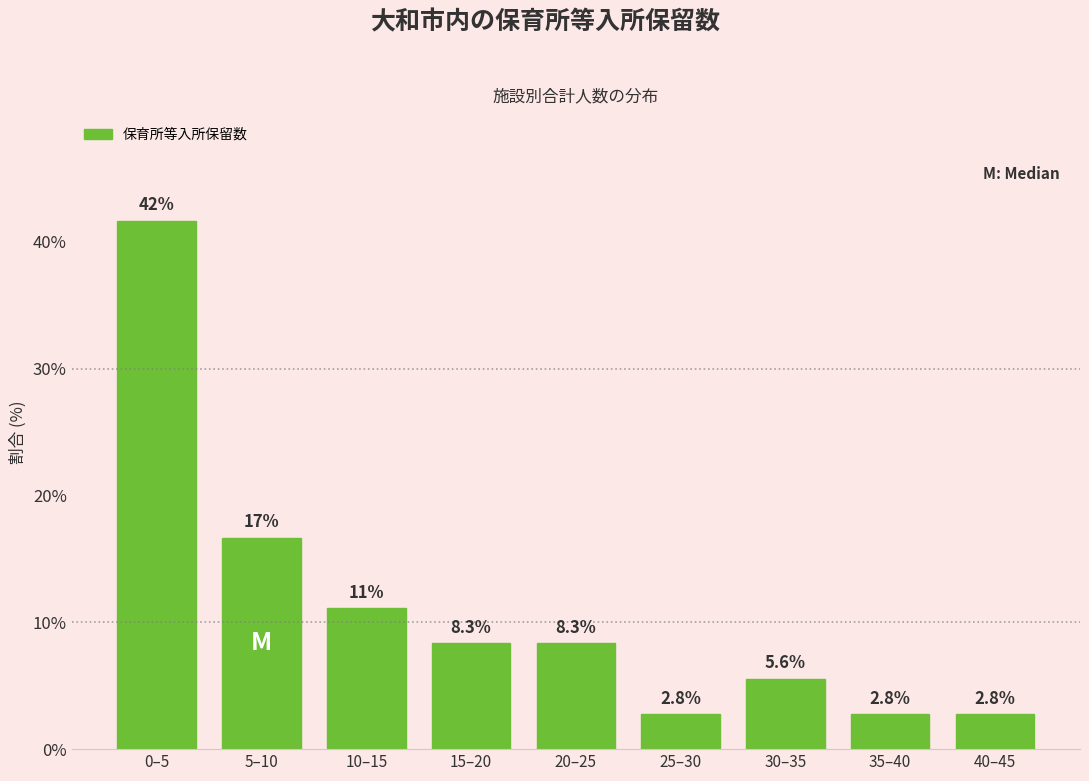

Reading right to left, transcribe all the data shown in this chart.

2.8	2.8	5.6	2.8	8.3	8.3	11.1	16.7	41.7